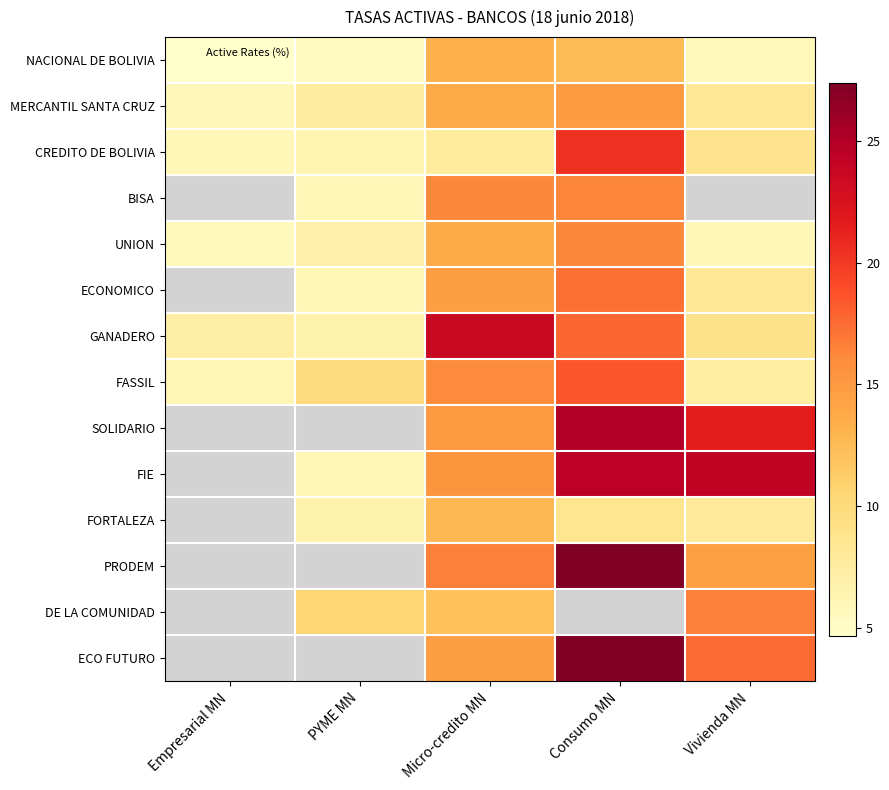

At which label does ECONOMICO first exceed 6?

PYME MN